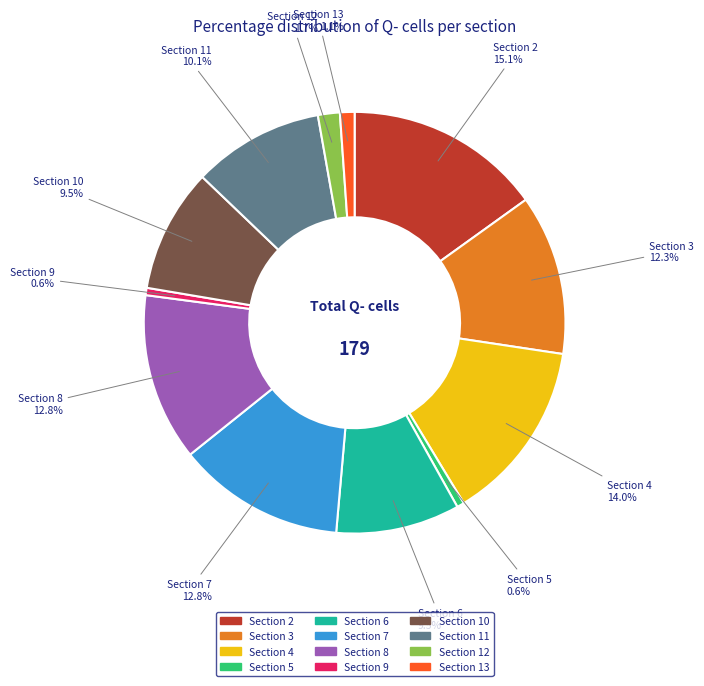

Count the number of slices in the pie.

12